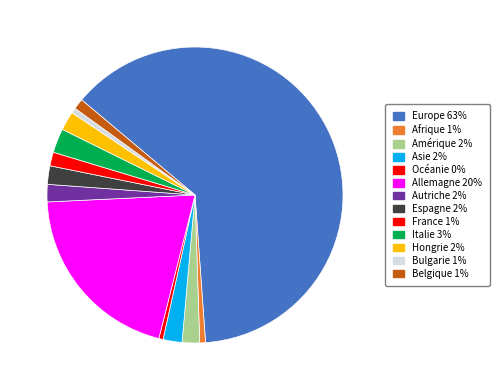

To the nearest percent, what is the difference between the largest and smallest slice percentages?

62%